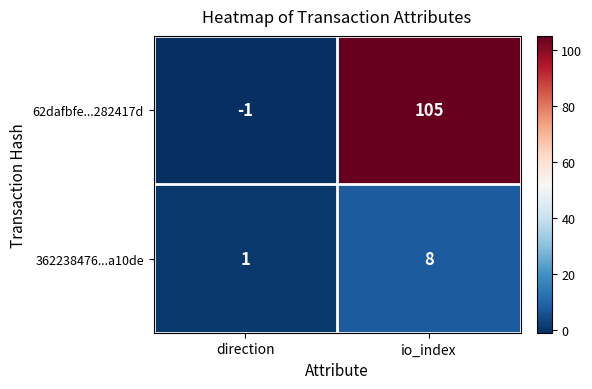

Which series has the largest total across all categories?

62dafbfe...282417d